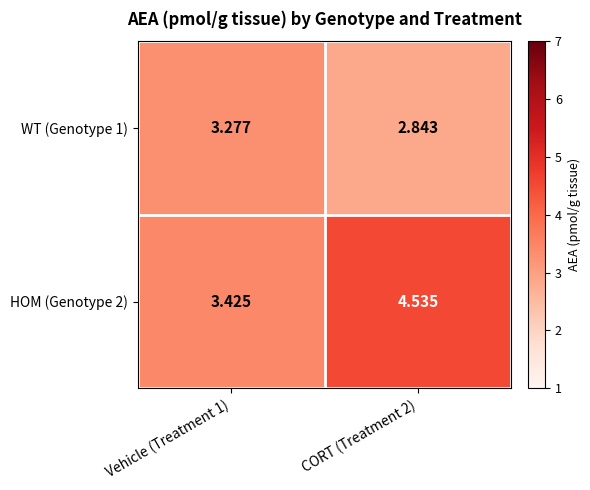

At how many categories does at least one series exceed 3?

2